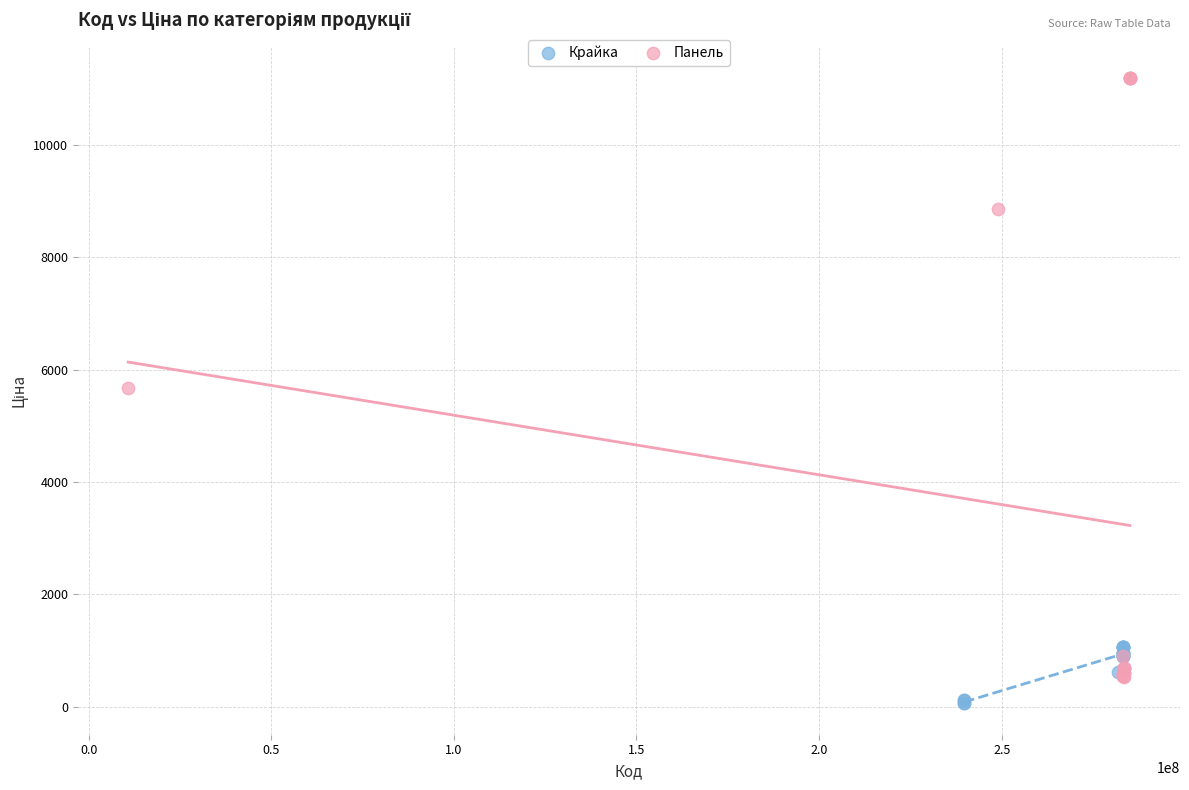

Which series has the widest spread of Y values?

Панель